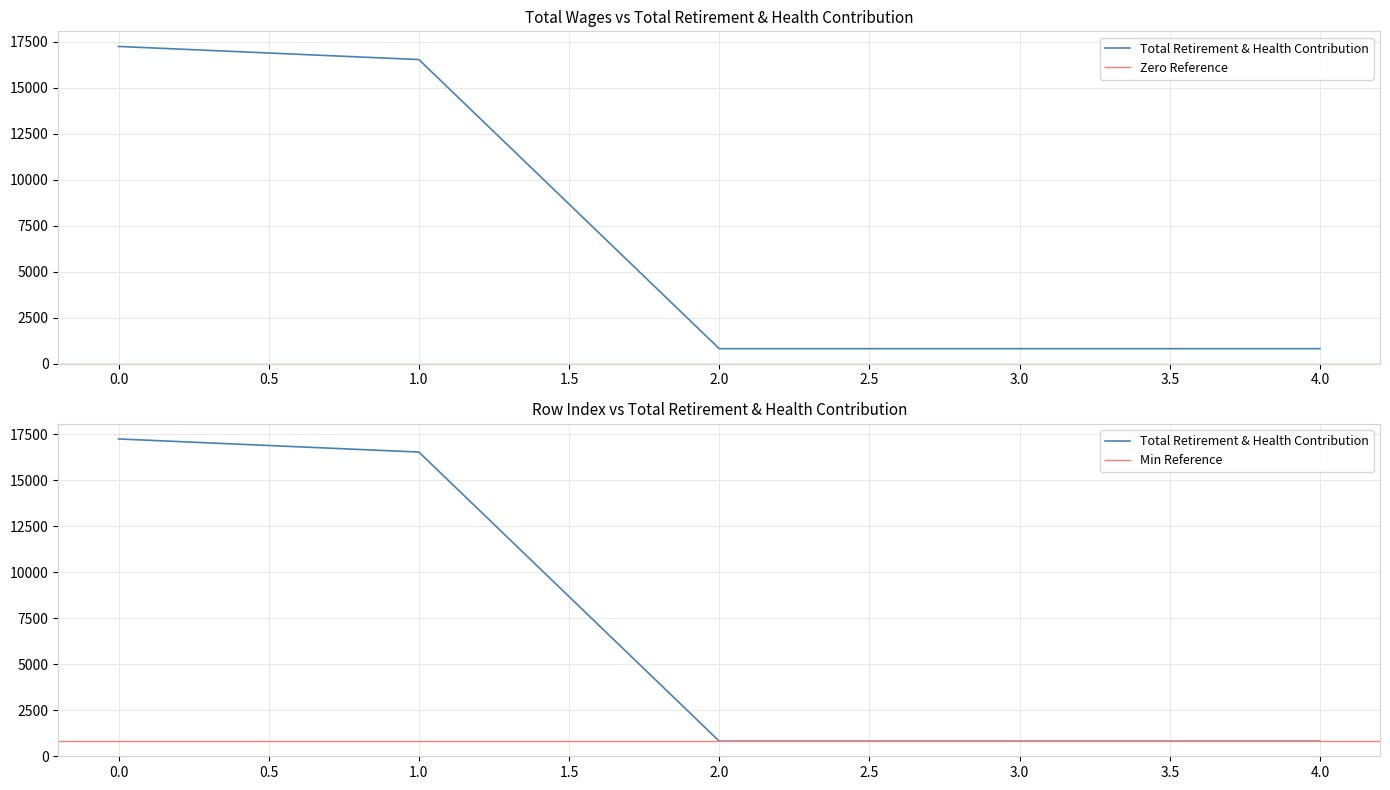

What is the greatest value displayed?

17238